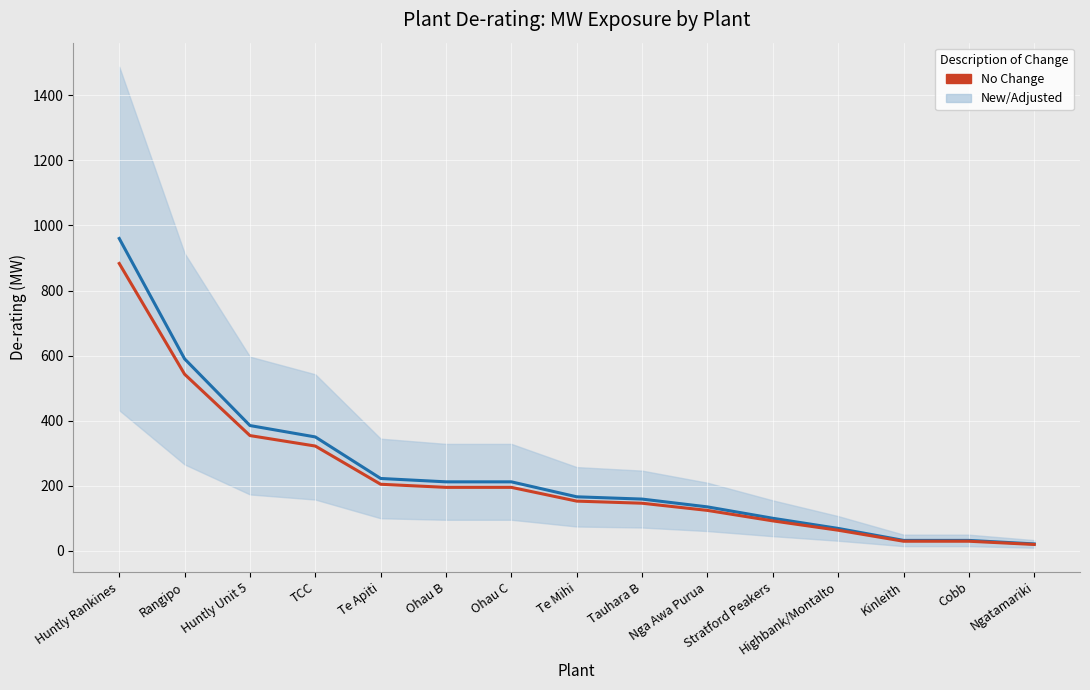

How many categories are shown in the chart?

15